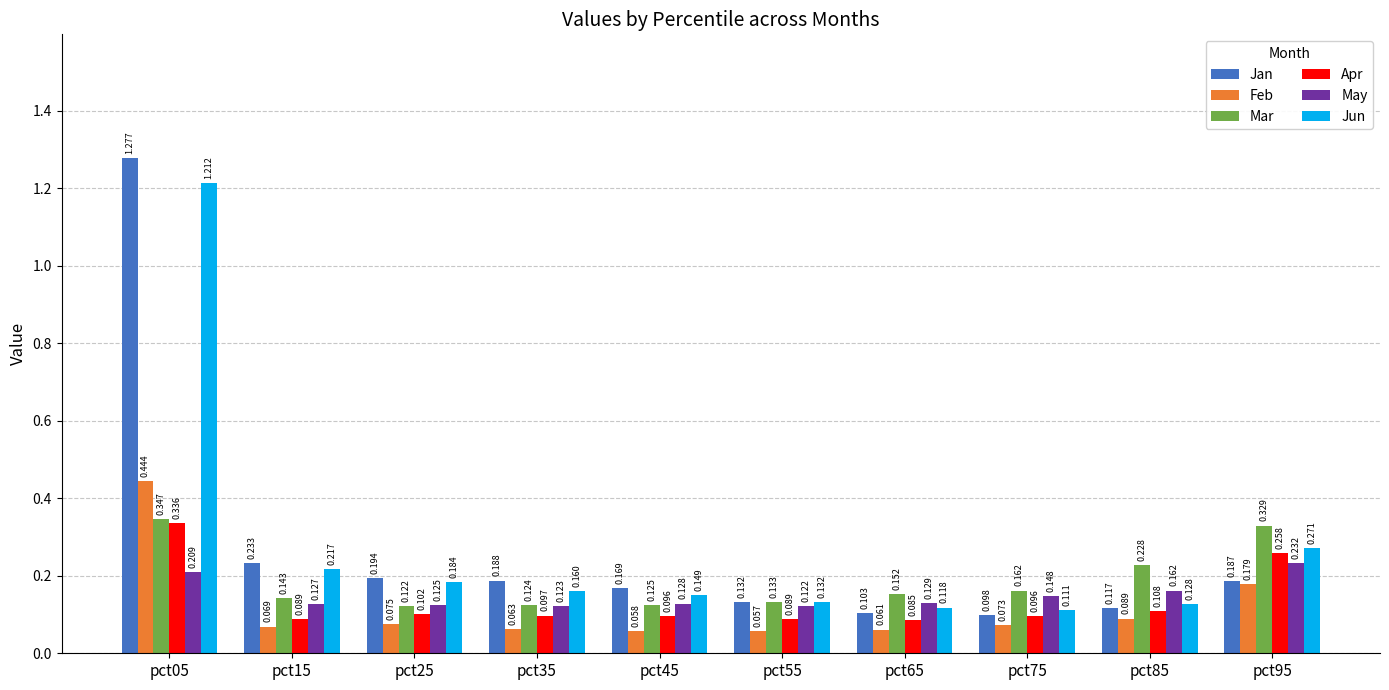

Between pct45 and pct95, which series saw the biggest shift?

Mar